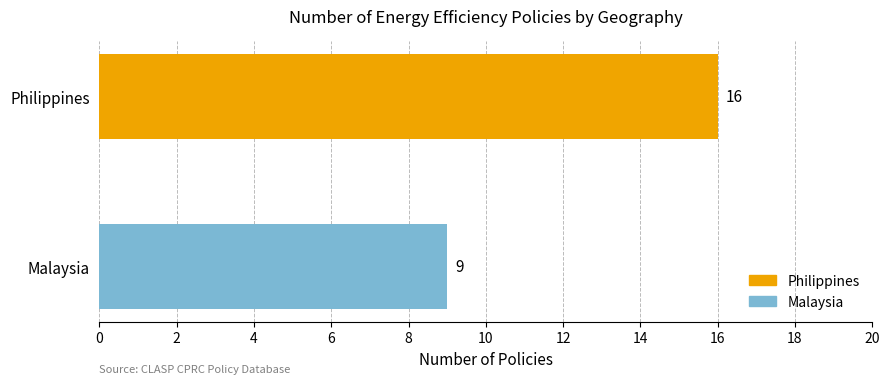

Read the value at Malaysia.

9